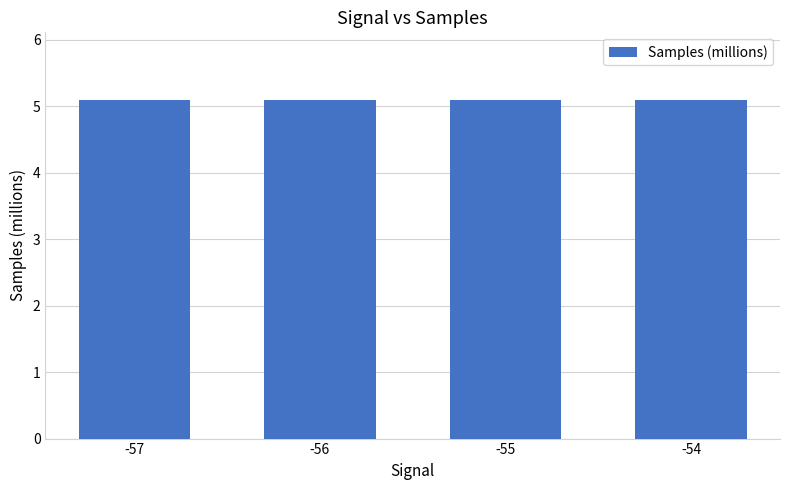

Read the value at -55.

5.1